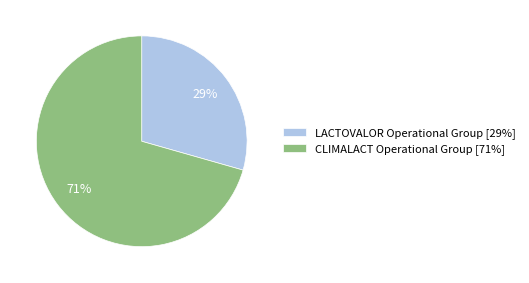

Is the sum of LACTOVALOR Operational Group [29%] and CLIMALACT Operational Group [71%] greater than half?

Yes